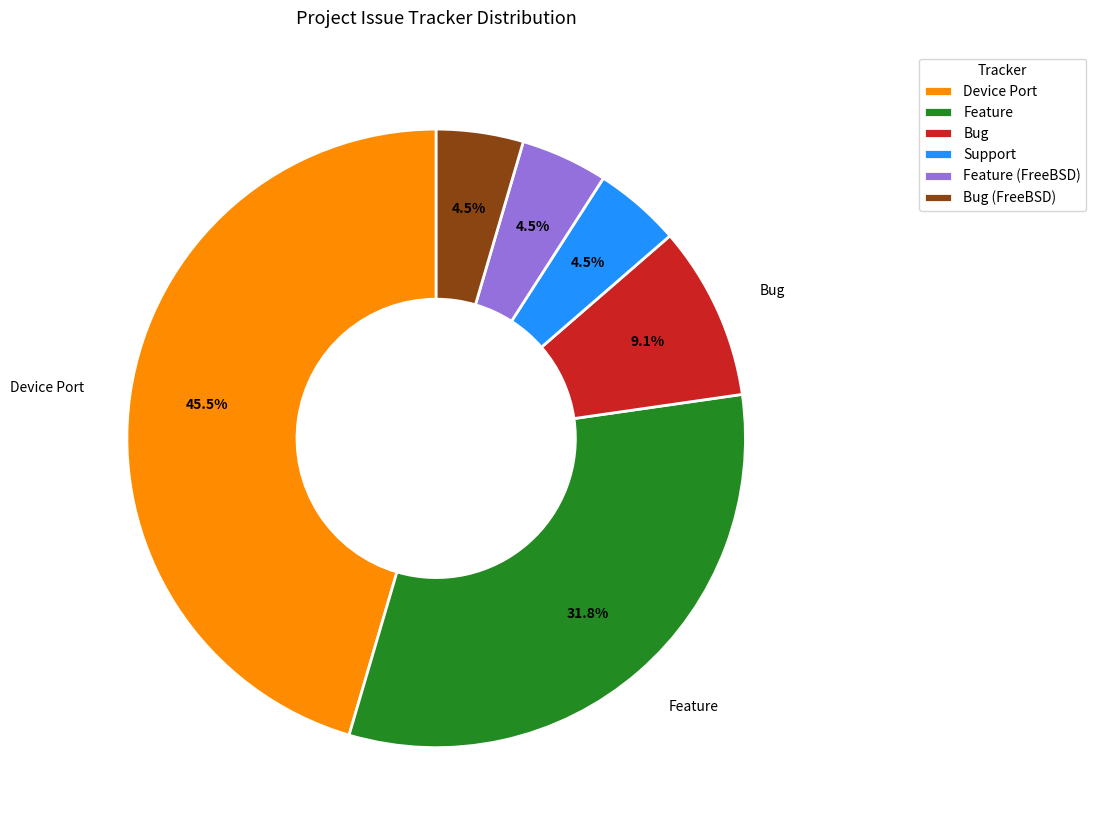

How many slices are in this pie chart?

6